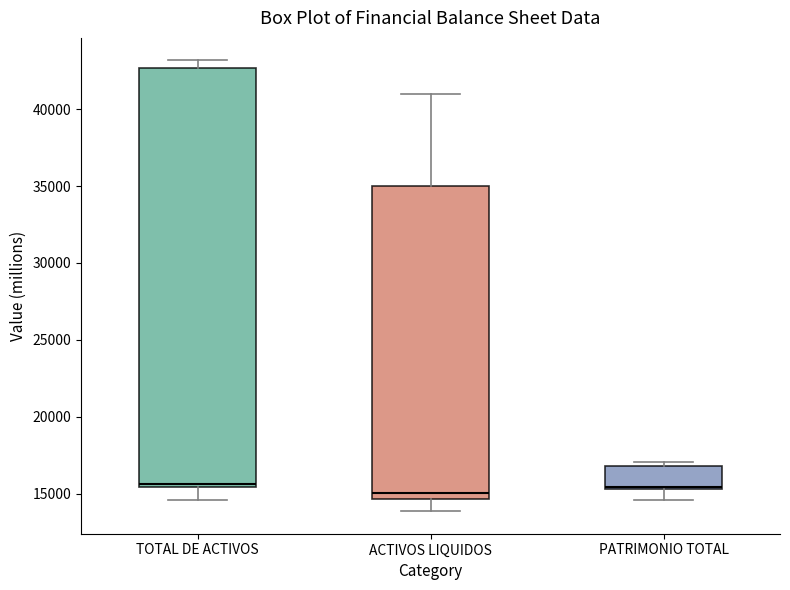

Where does the lower whisker of the box for PATRIMONIO TOTAL end on the y-axis? The values are not printed on the chart, so give them approximately, as read against the axis.

14500